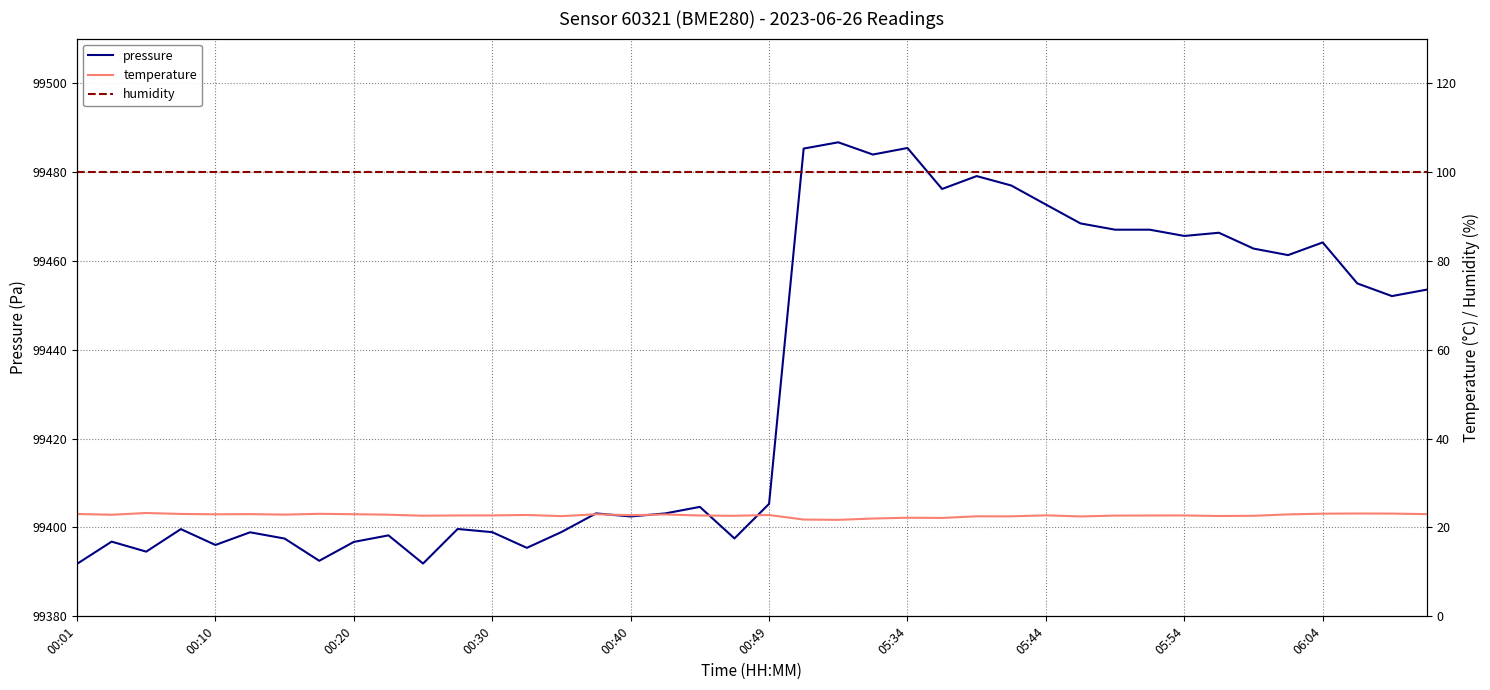

Is this an area chart (filled region under the line)?

No